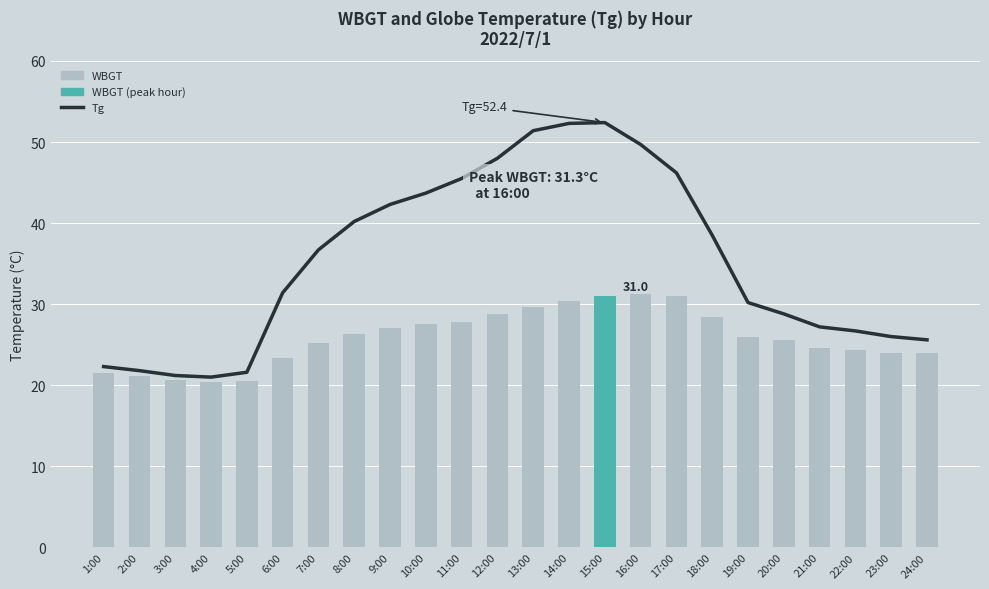

List the series in order of their overall mean, highest first.

Tg, WBGT